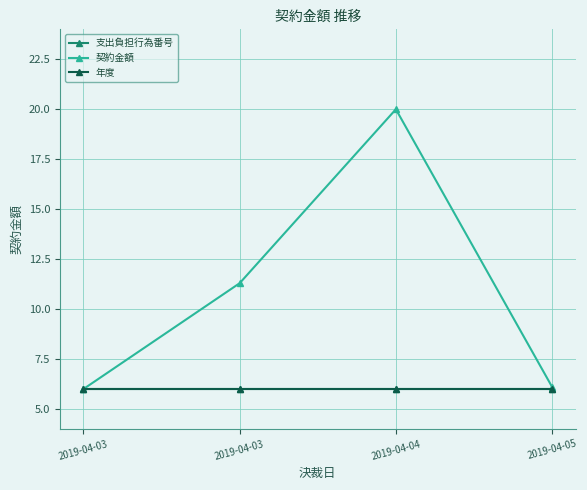

True or false: 支出負担行為番号 and 契約金額 cross at least once.

False